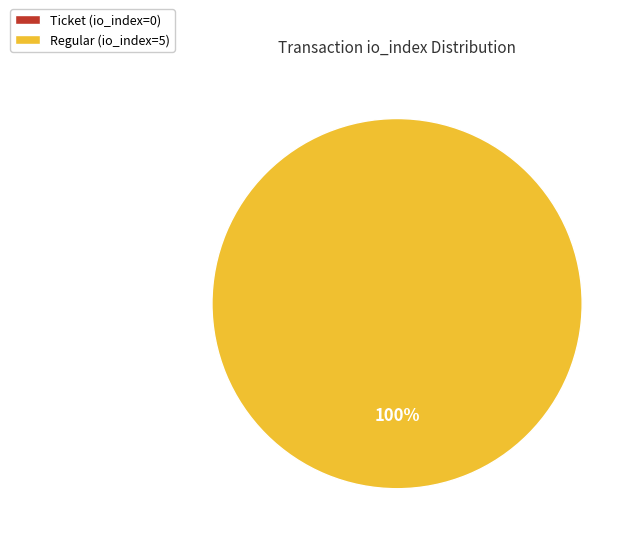

How many segments does this pie chart have?

2